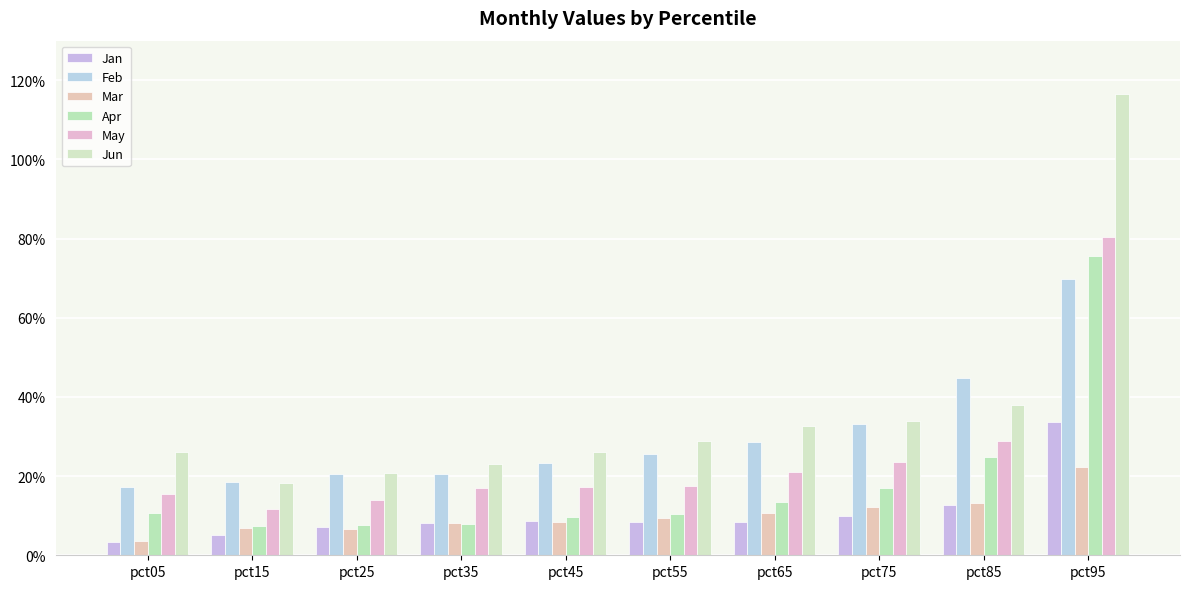

Is the value of Jan at pct75 greater than the value of Mar at pct85?

No